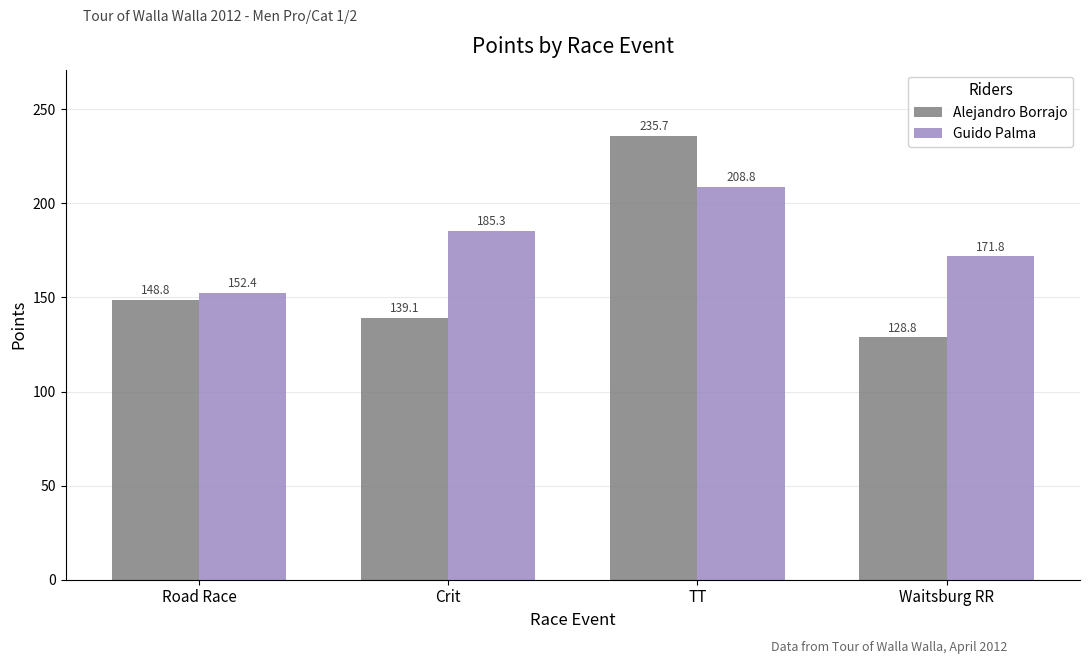

True or false: Guido Palma has a value of 349.6 at TT.

False